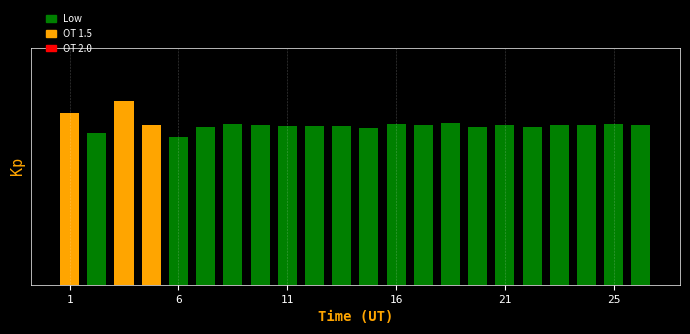

What is the difference between the second highest and second lowest values?

1.2